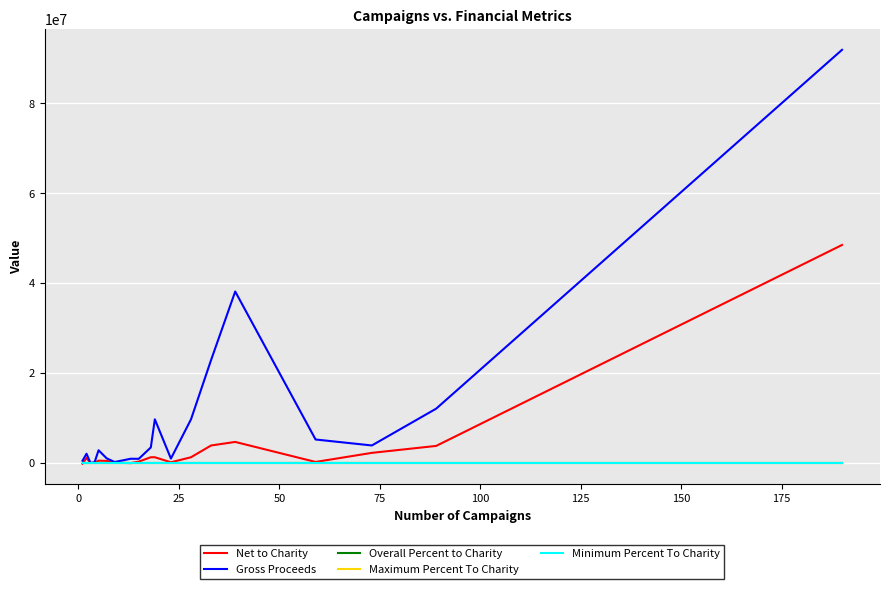

How many lines are shown in the chart?

5